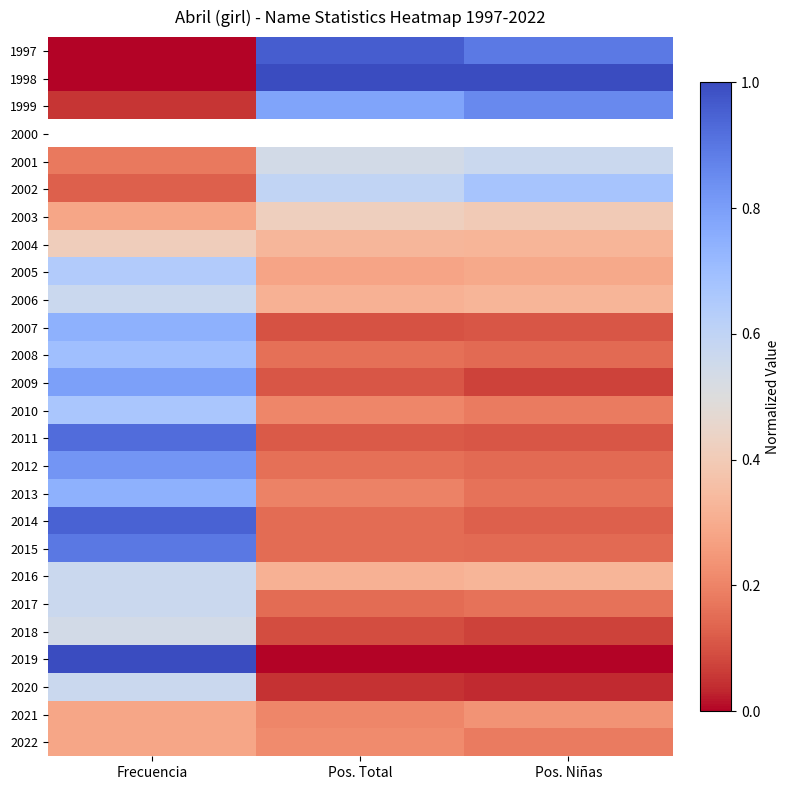

What is the difference between the maximum and minimum values in the 2011 series?

0.8